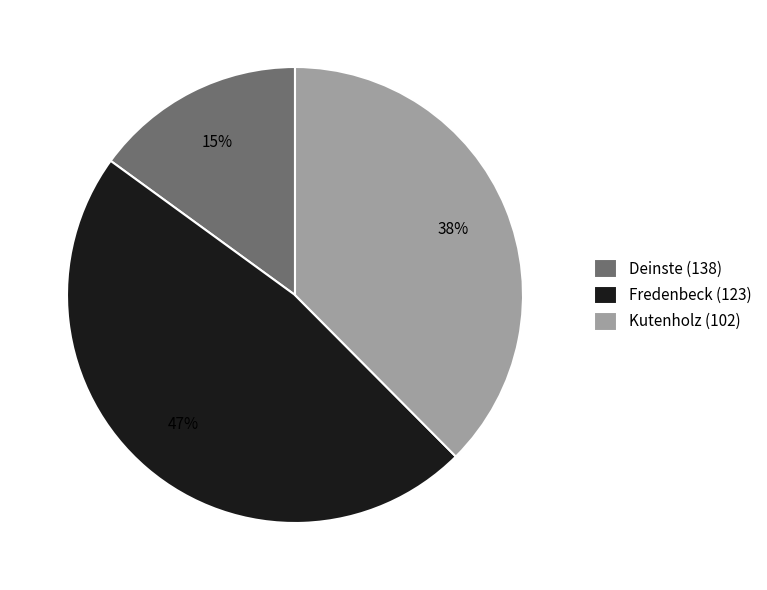

Rank the categories by value from highest to lowest.

Fredenbeck (123), Kutenholz (102), Deinste (138)